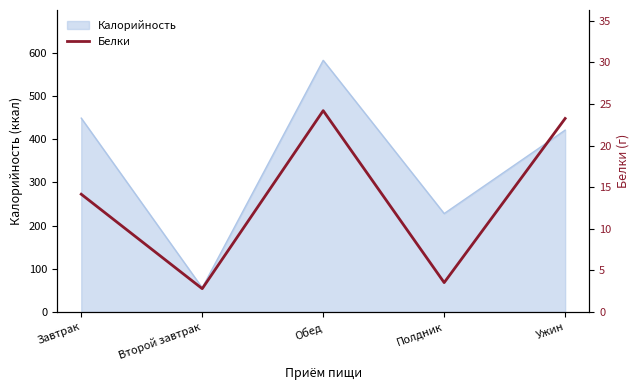

Rank the categories by value from lowest to highest.

Второй завтрак, Полдник, Завтрак, Ужин, Обед